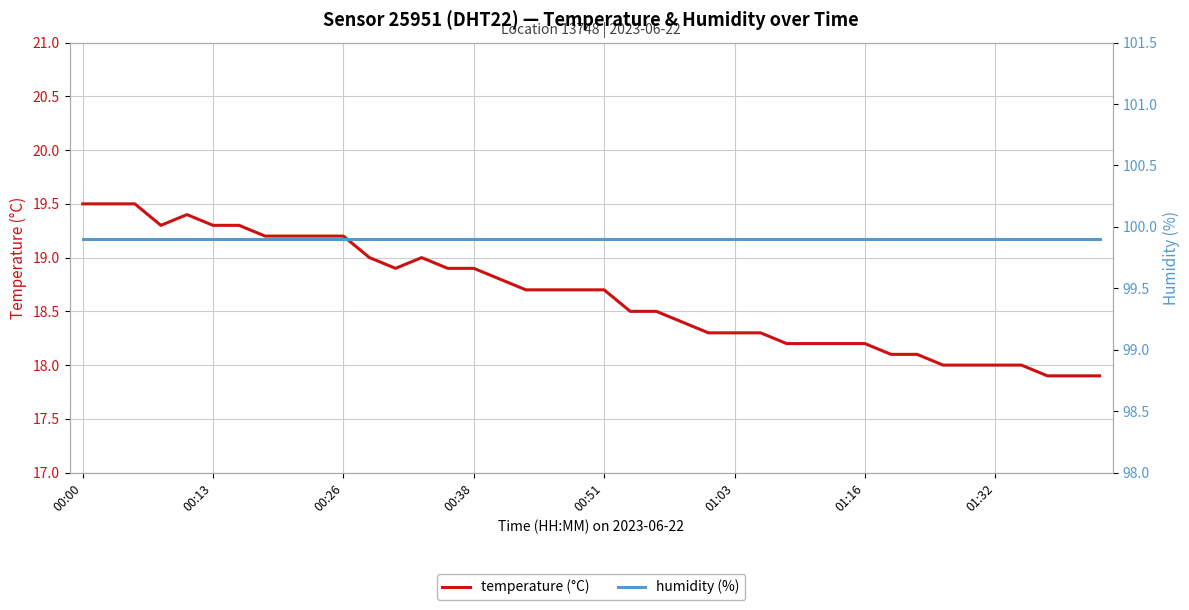

What position from the left is 27?

28